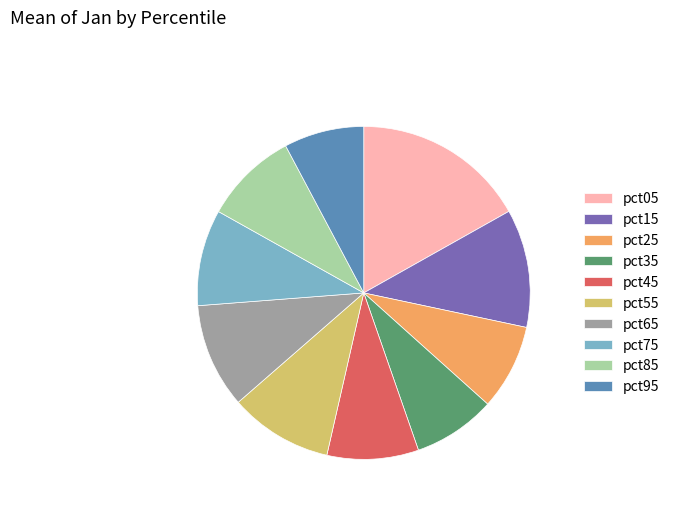

Do pct95 and pct45 together represent more than half of the pie?

No